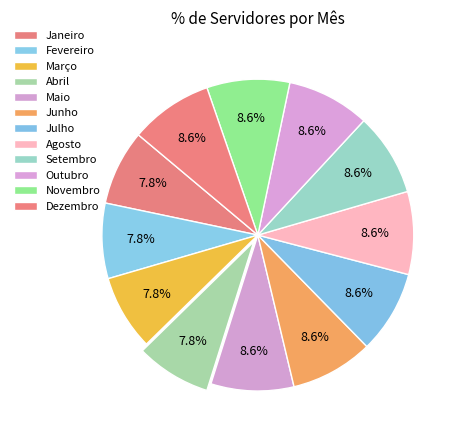

Count the number of slices in the pie.

12